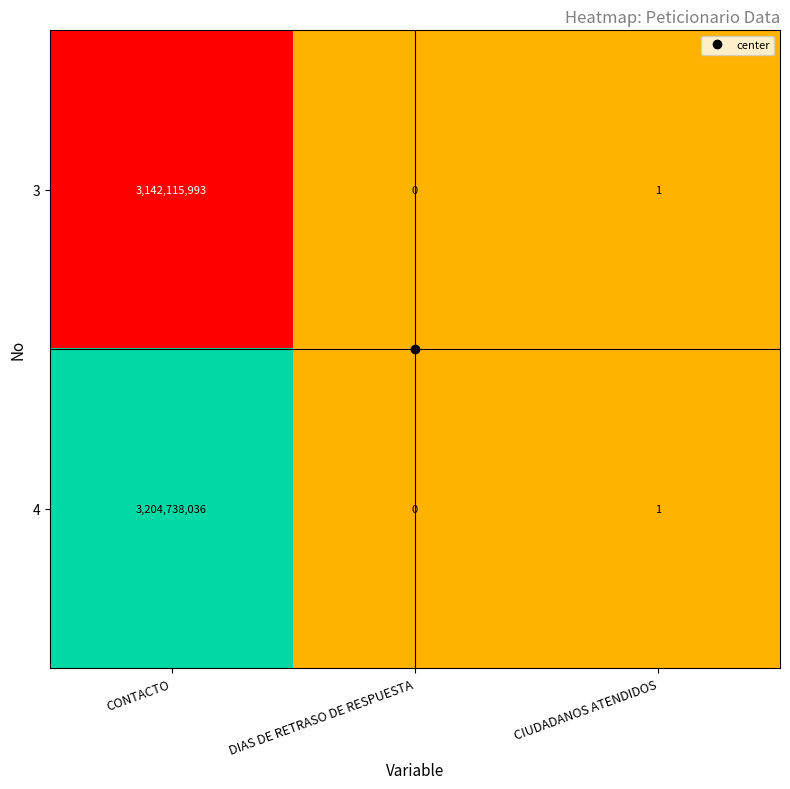

The value of 4 at CIUDADANOS ATENDIDOS is 0. True or false?

False